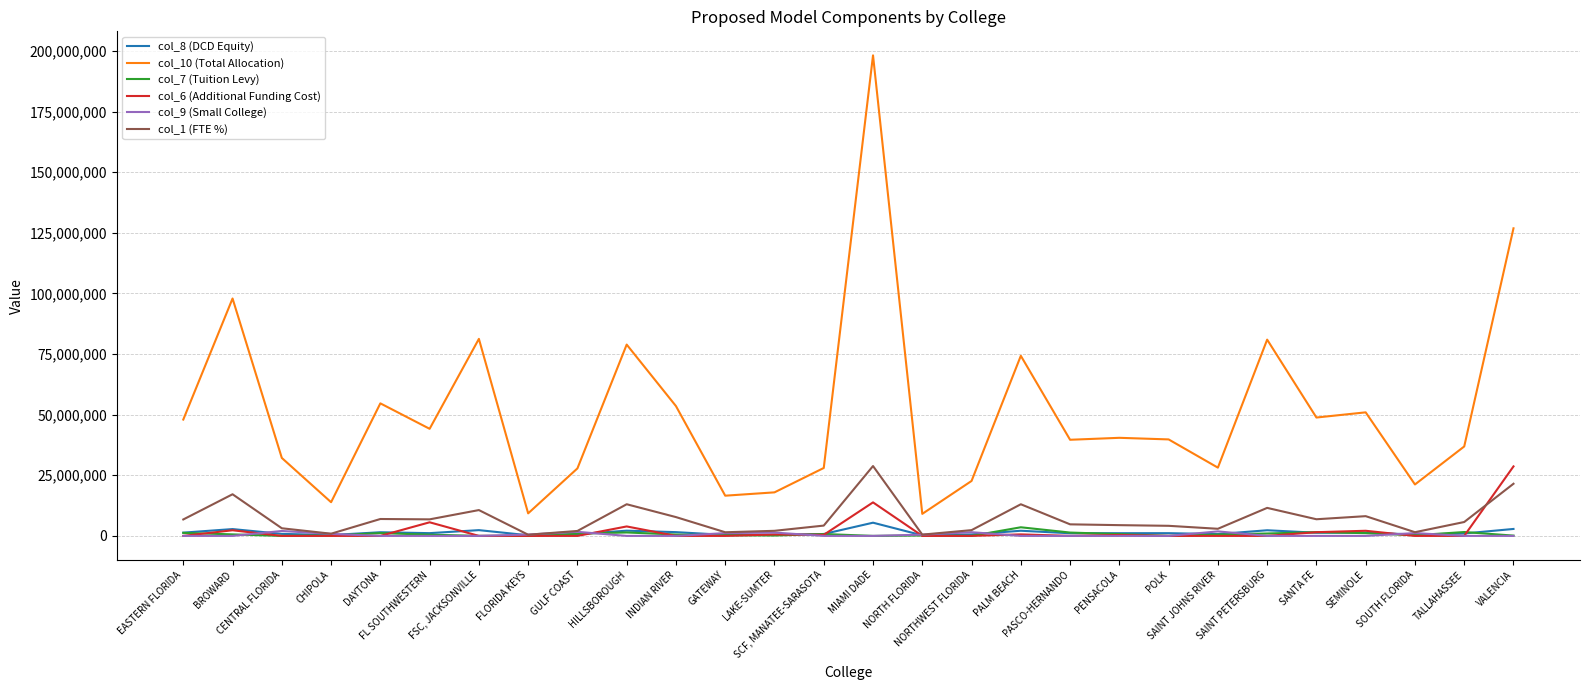

How many lines are shown in the chart?

6